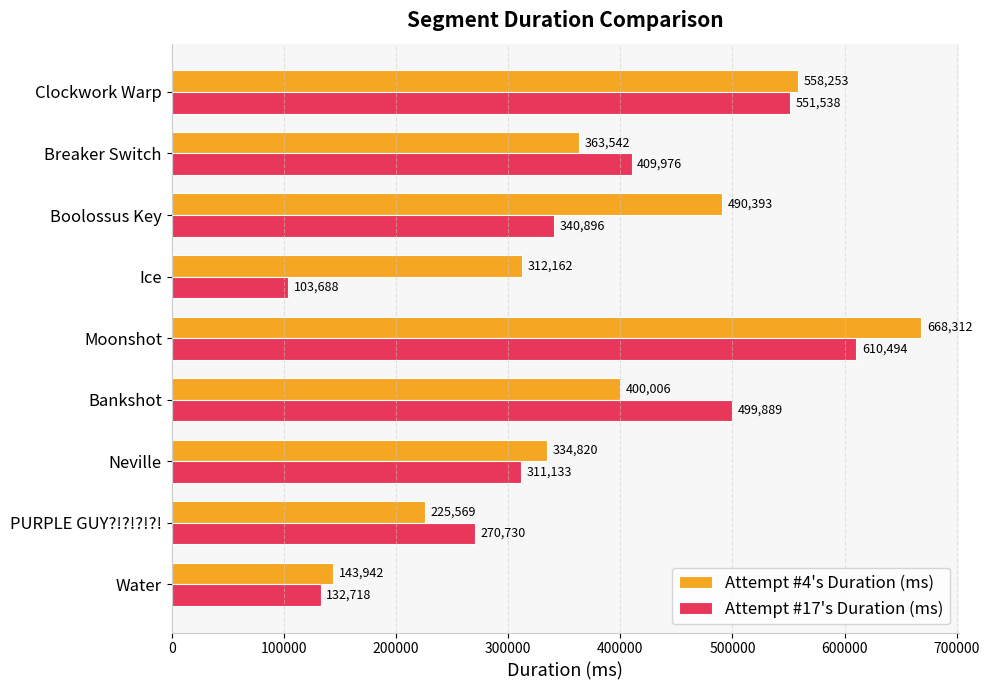

Count the number of data series in this chart.

2